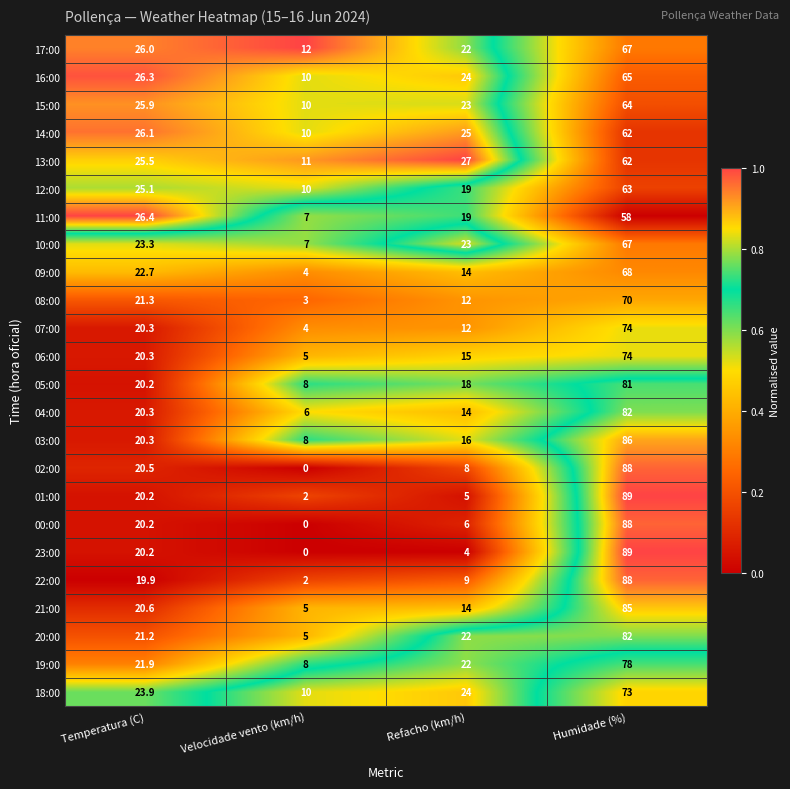

At which category is the sum across all series the highest?

Humidade (%)